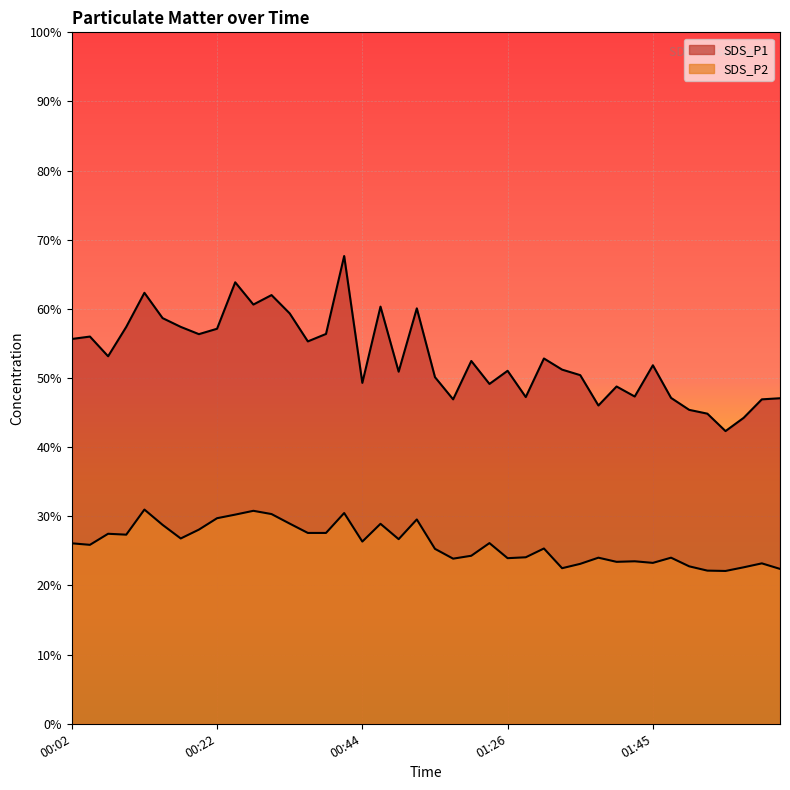

True or false: SDS_P2 has more than 1 points higher than both neighbors.

True